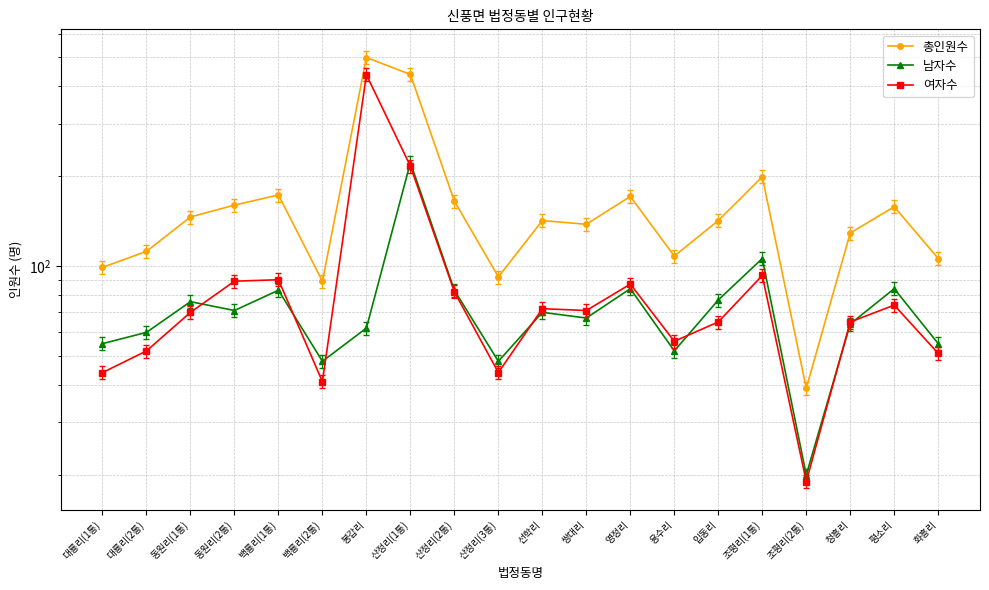

What is the value of the 남자수 point at the 13th from the left?

84